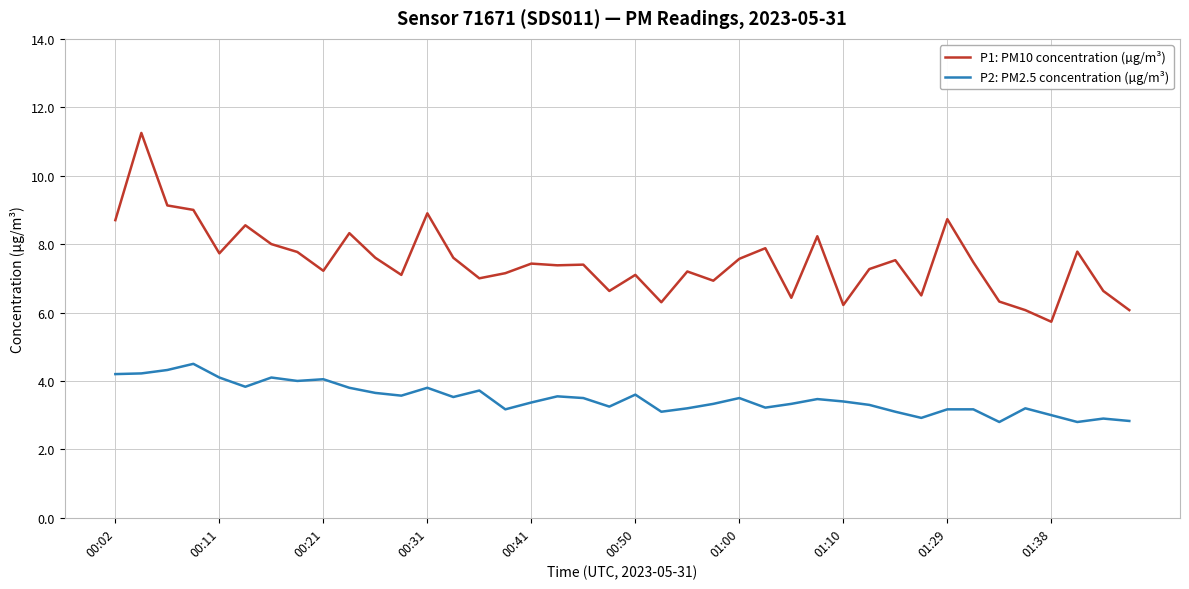

What is the difference between the maximum and minimum values in the P1: PM10 concentration (µg/m³) series?

5.5